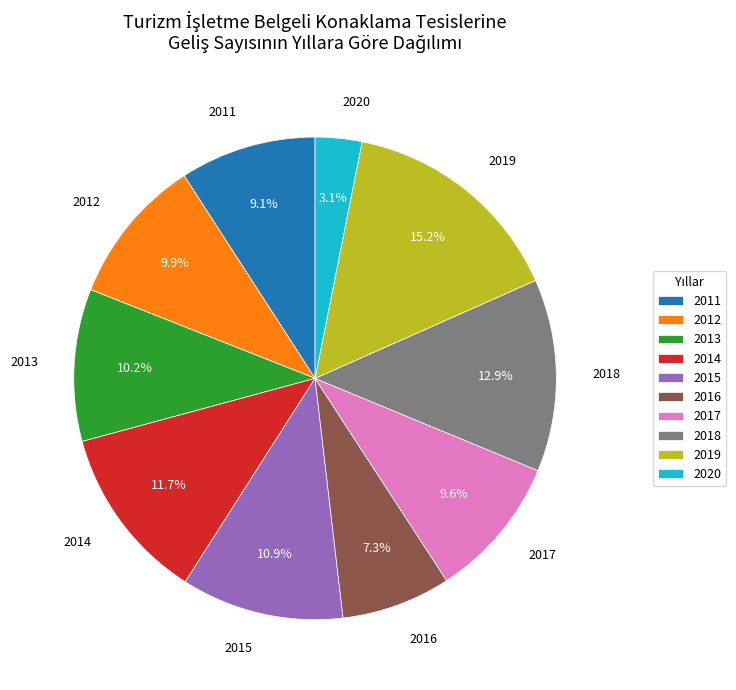

What percentage is the 2019 slice, to the nearest percent?

15%